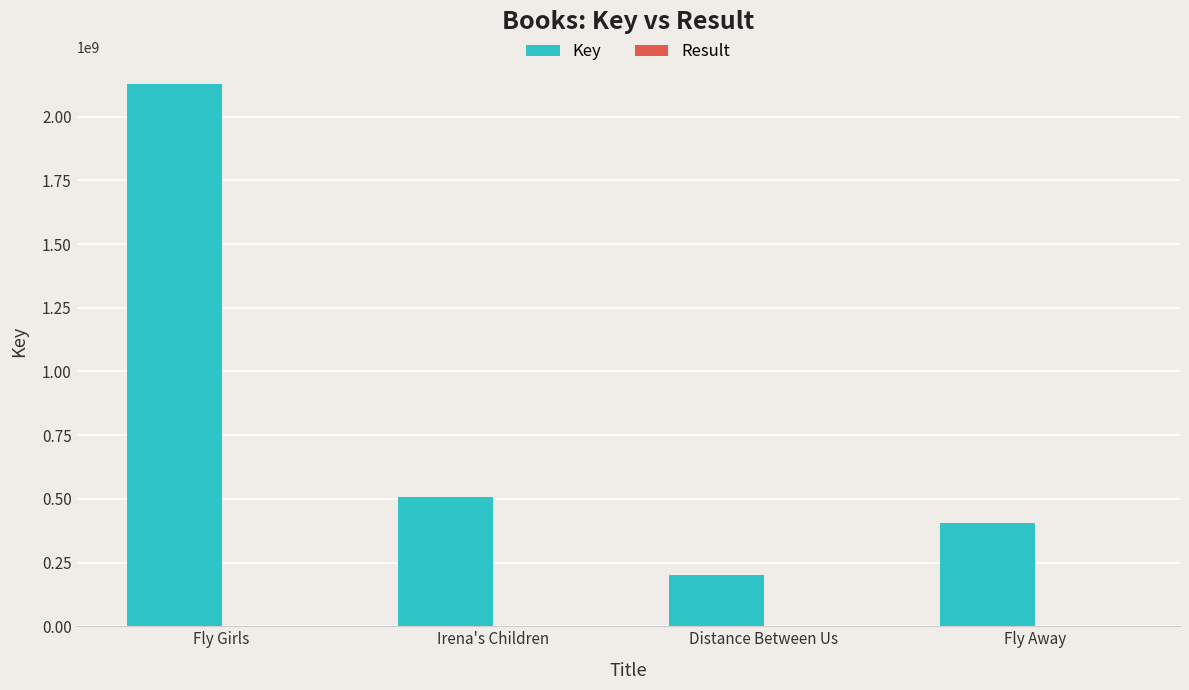

At which category is the sum across all series the highest?

Fly Girls